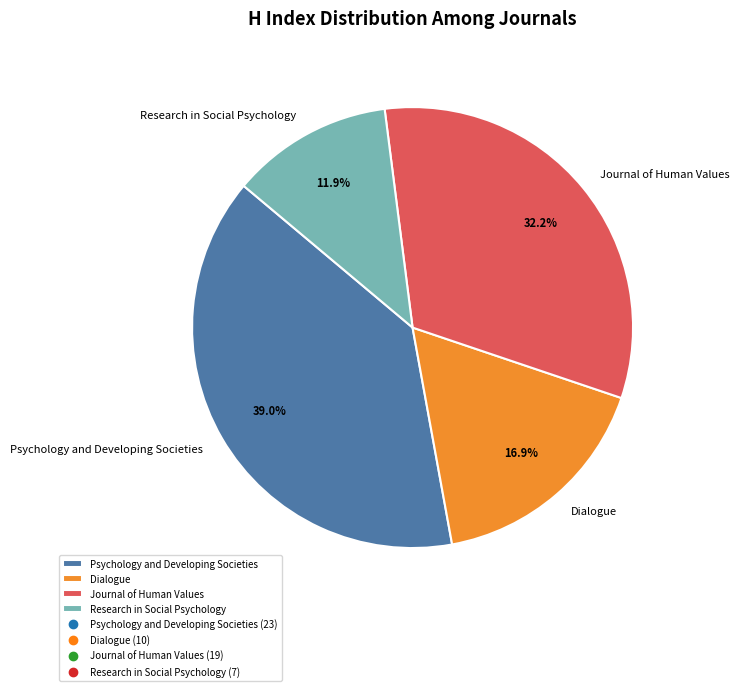

To the nearest percent, what is the average slice percentage?

25%